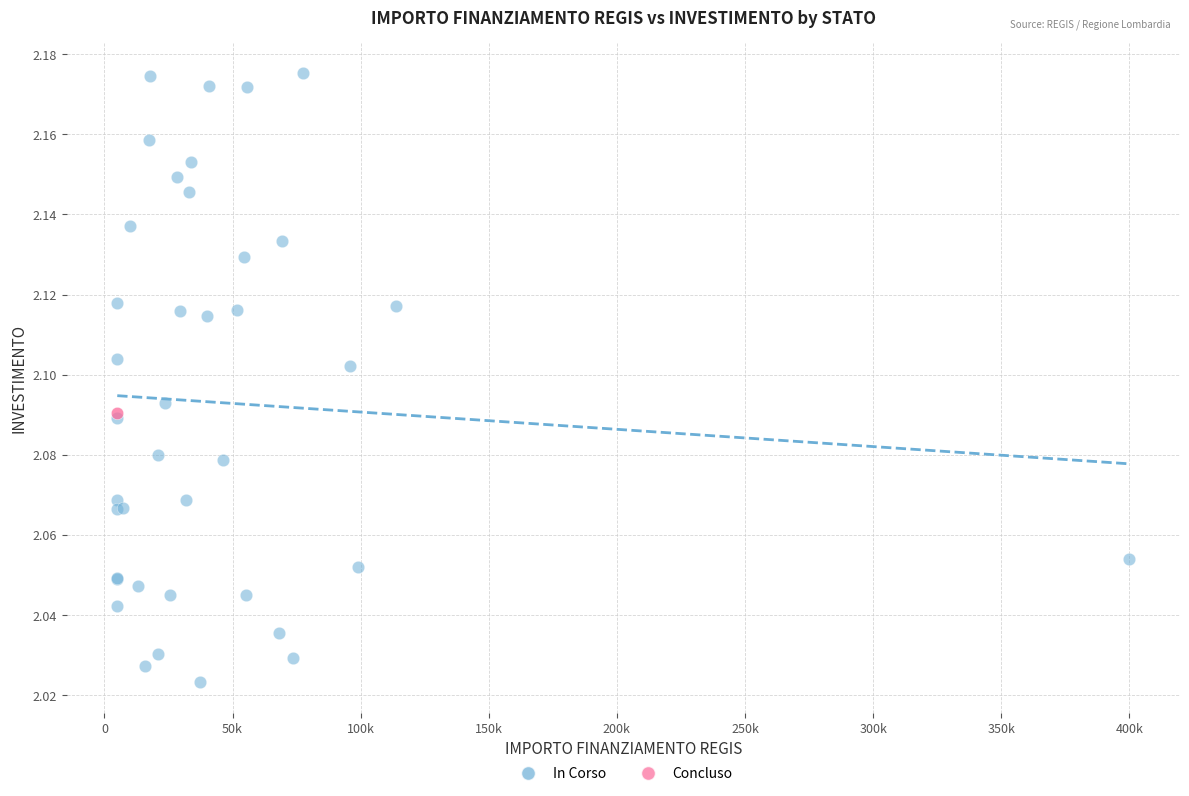

What are all the series names shown in the legend?

In Corso, Concluso